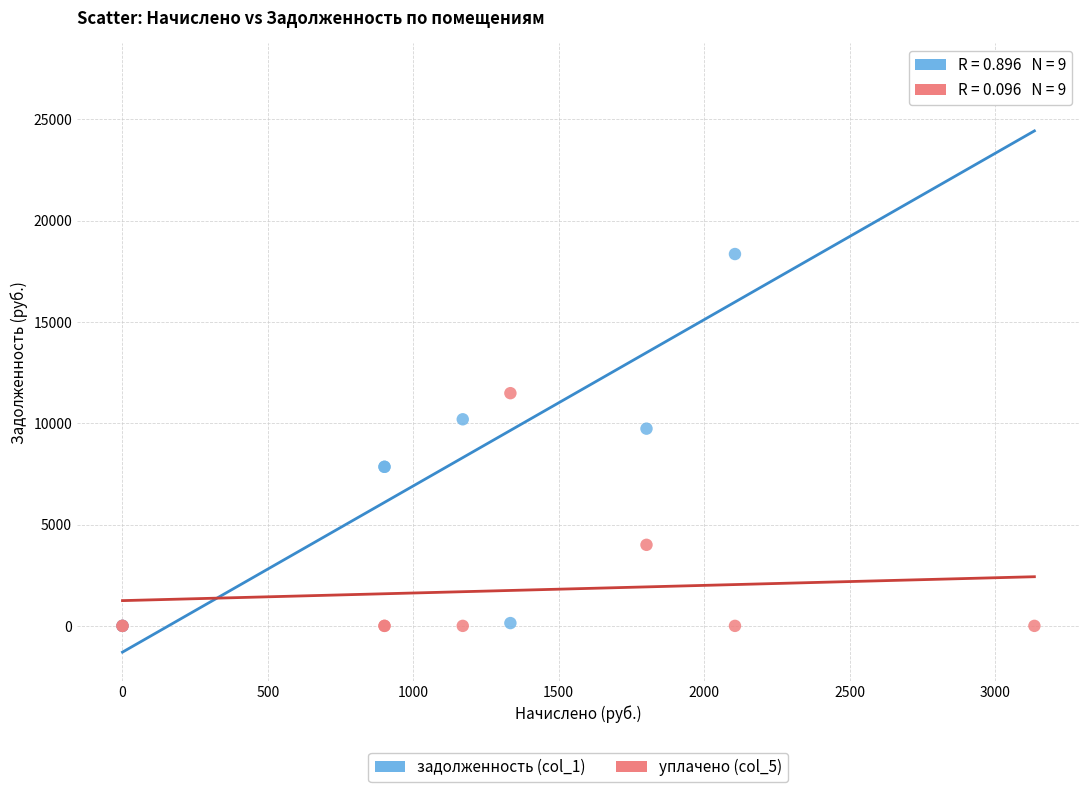

Across all series, what Y value is closest to 13664?

11487.3